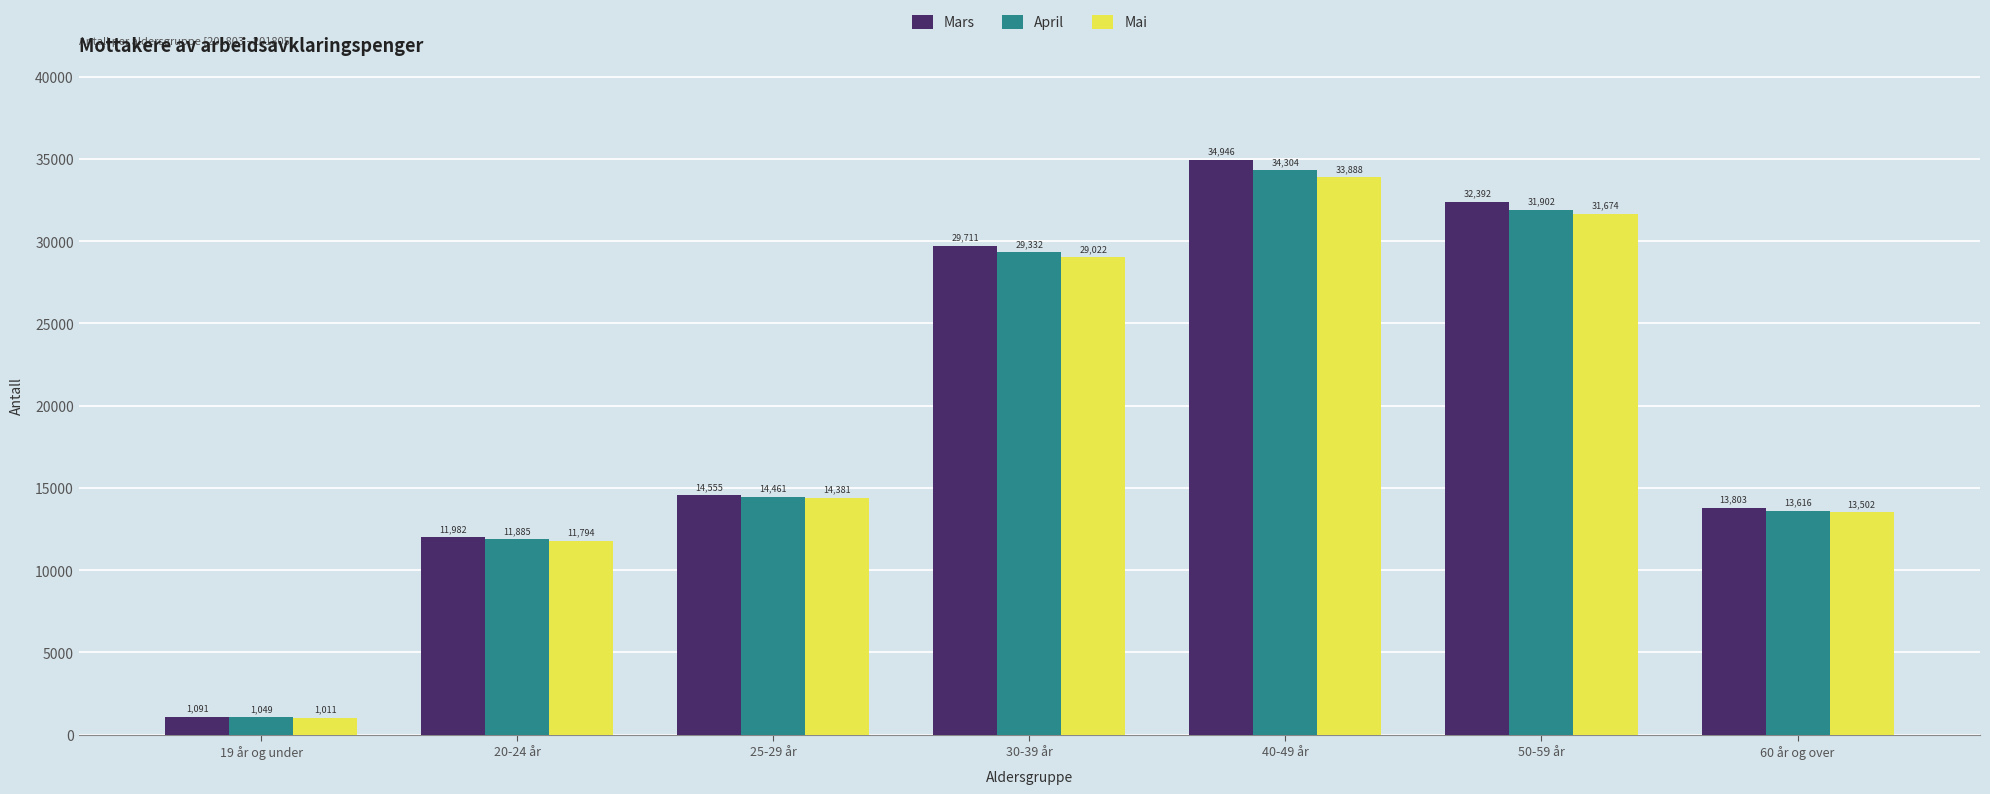

What are all the series names shown in the legend?

Mars, April, Mai